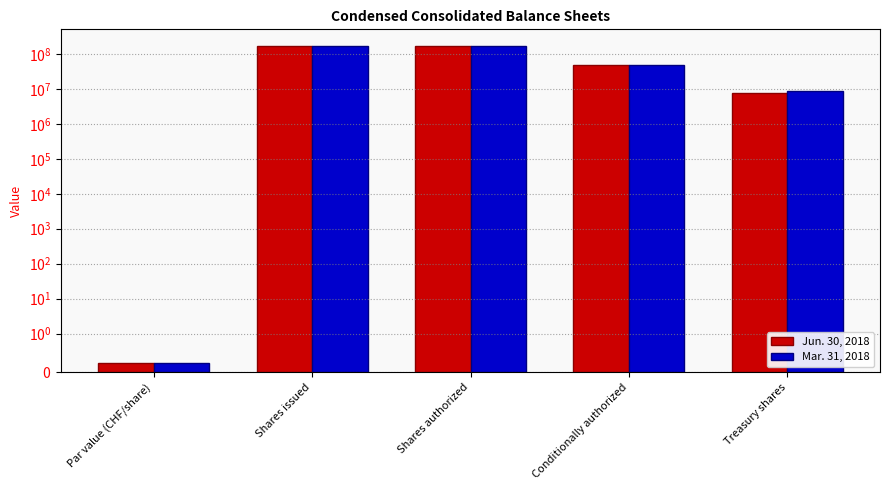

Between Shares issued and Shares authorized, which series saw the biggest shift?

Jun. 30, 2018